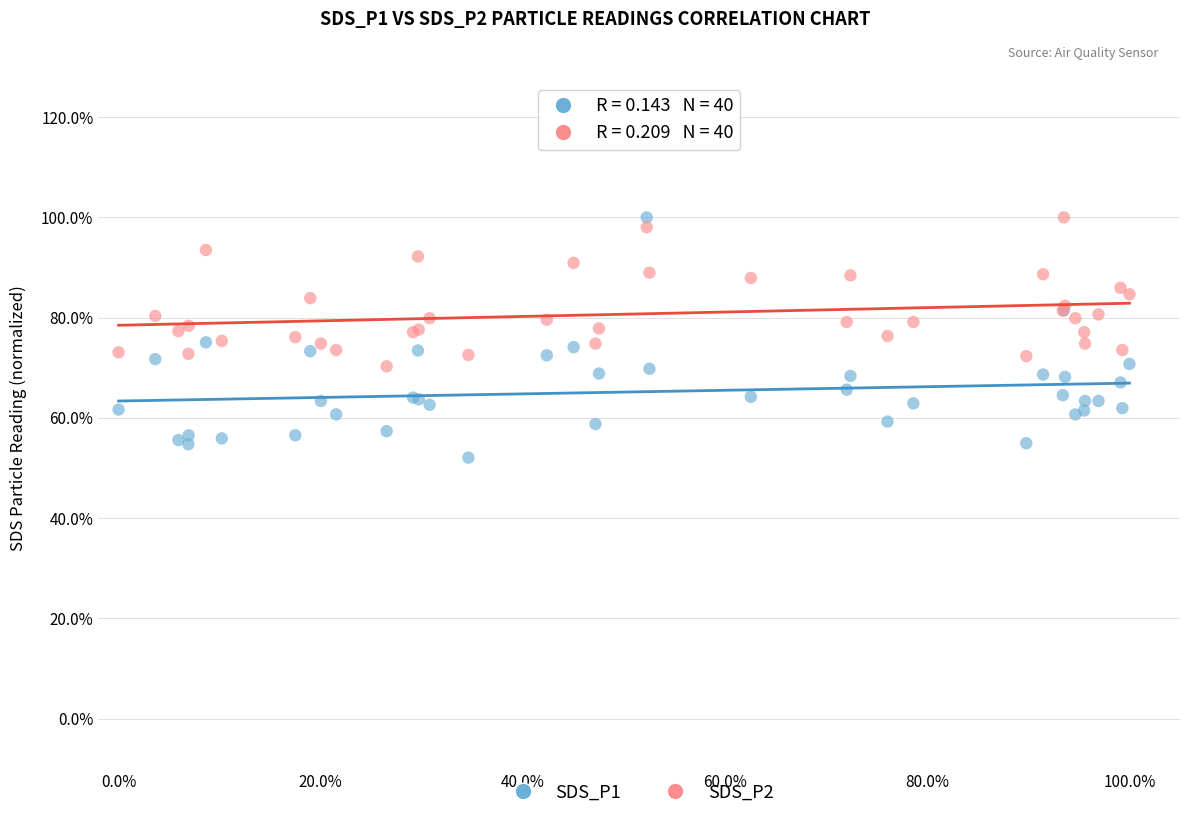

What are all the series names shown in the legend?

SDS_P1, SDS_P2